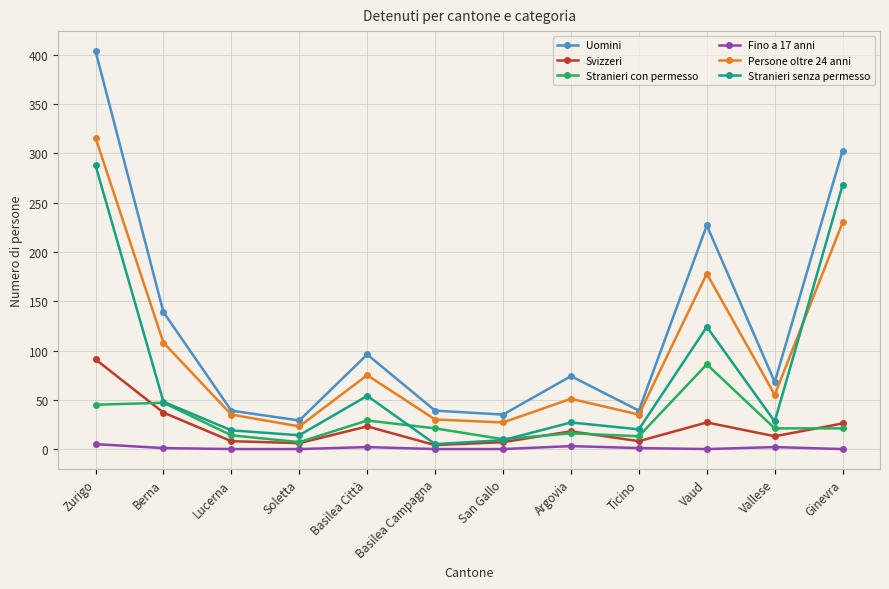

At how many categories does at least one series exceed 329?

1